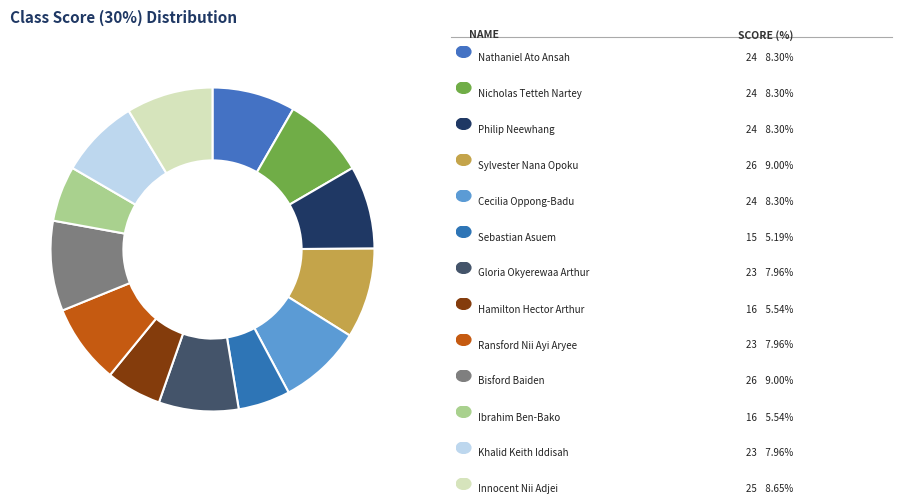

How many slices are in this pie chart?

13